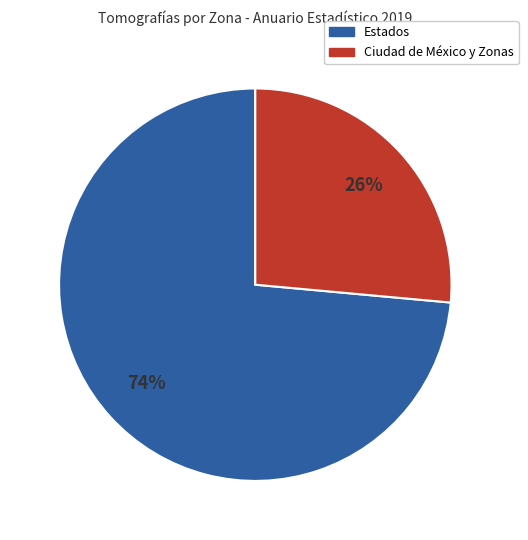

Is there any slice that represents more than half of the pie?

Yes